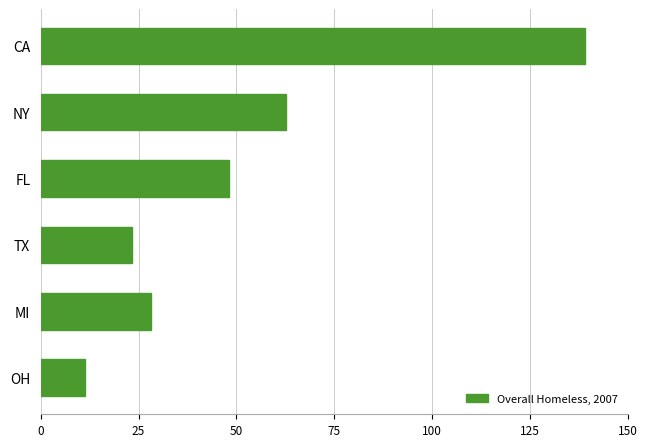

List the labels in order of value, largest first.

CA, NY, FL, MI, TX, OH